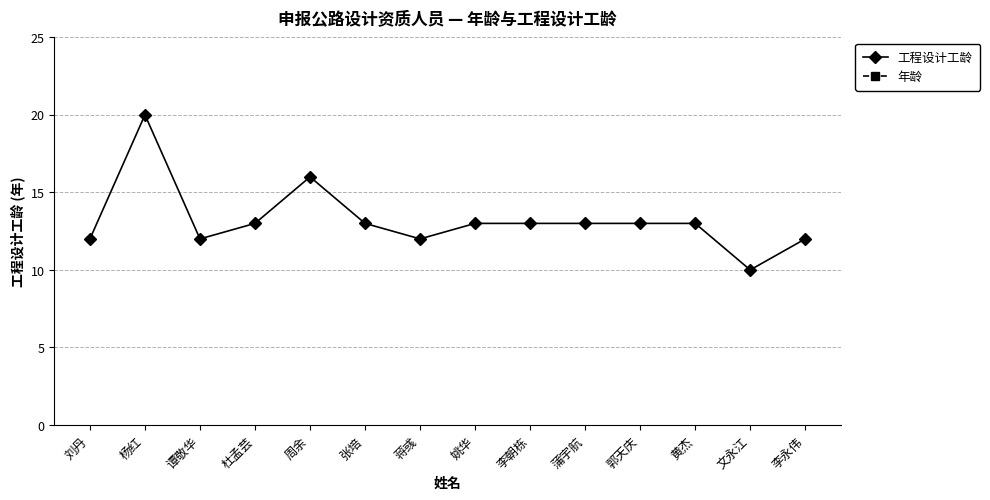

Reading right to left, list all the values displayed in this chart.

工程设计工龄: 12	10	13	13	13	13	13	12	13	16	13	12	20	12
年龄: 42	33	35	38	42	35	42	34	37	38	36	38	42	36